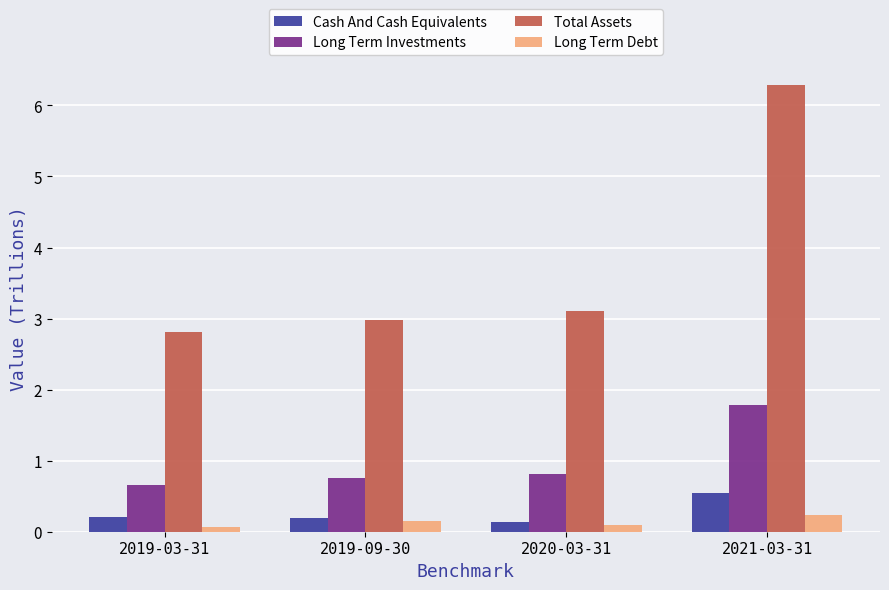

Are the bars grouped side by side (vs. stacked)?

Yes